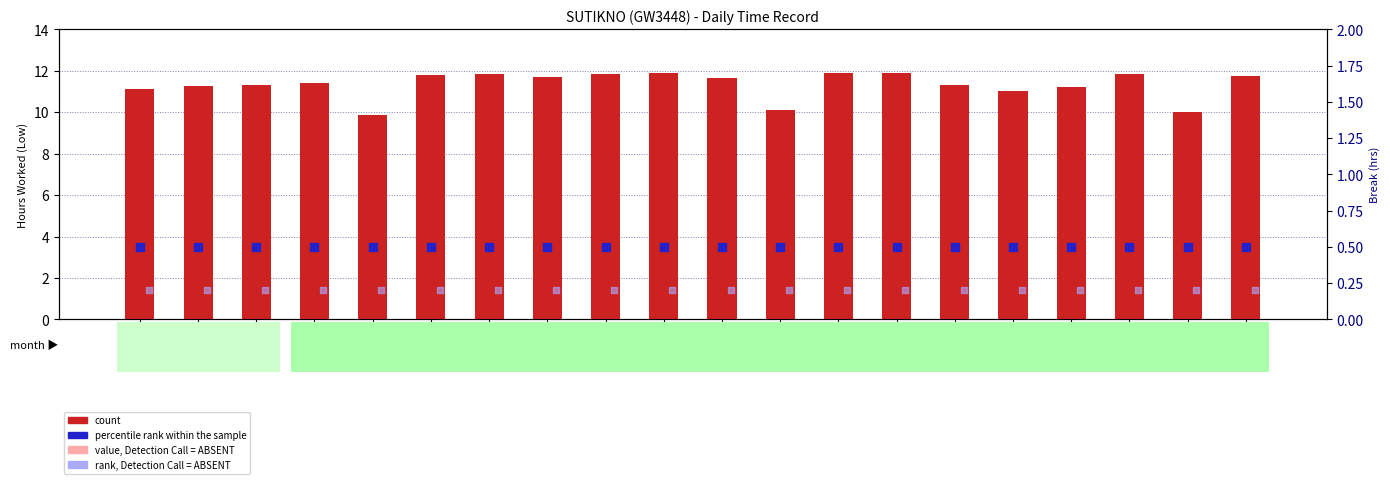

Which series has the widest spread of Y values?

count